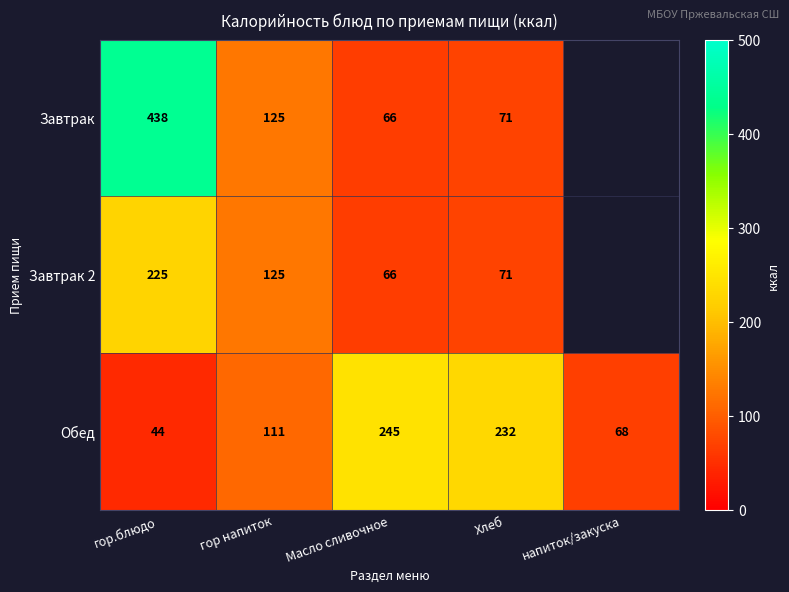

The value of Обед at напиток/закуска is 41.5. True or false?

False